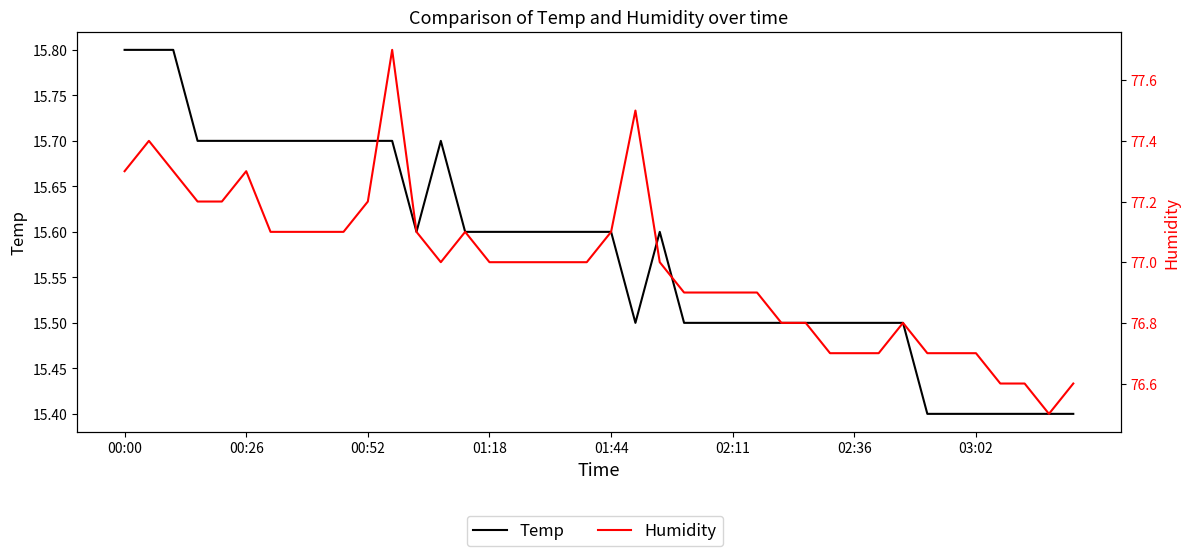

The Humidity series shows 101.1 at 00:26. True or false?

False